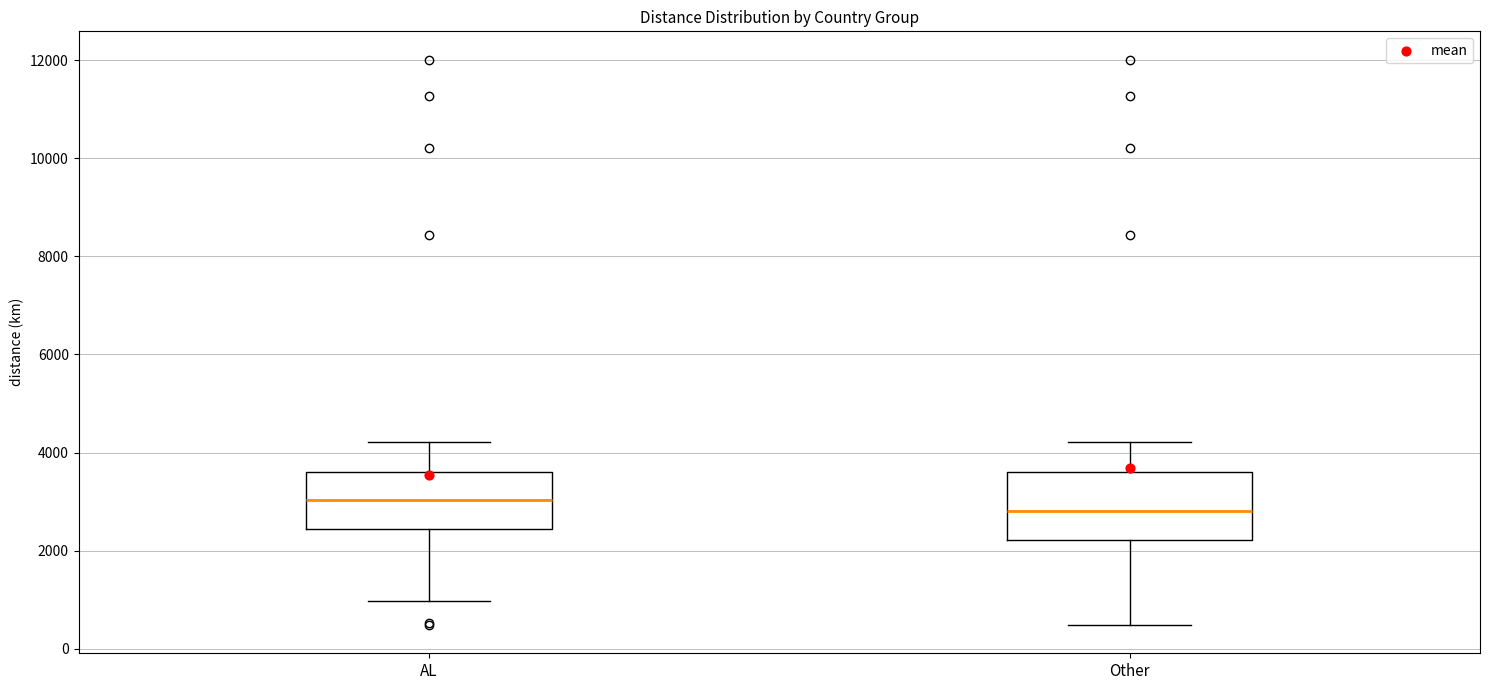

Which box has the highest median line?

AL